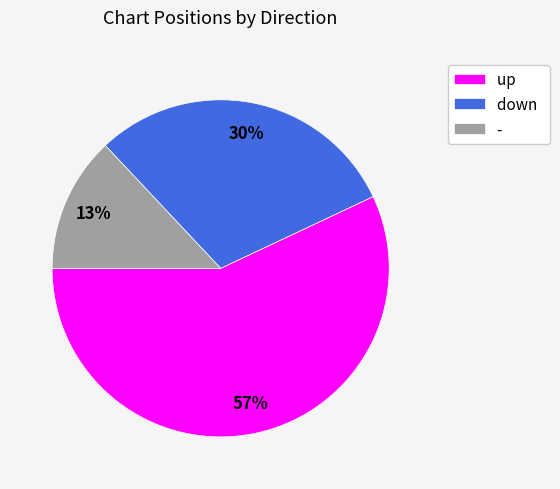

Approximately how many times larger is the value at up compared to down?

1.9